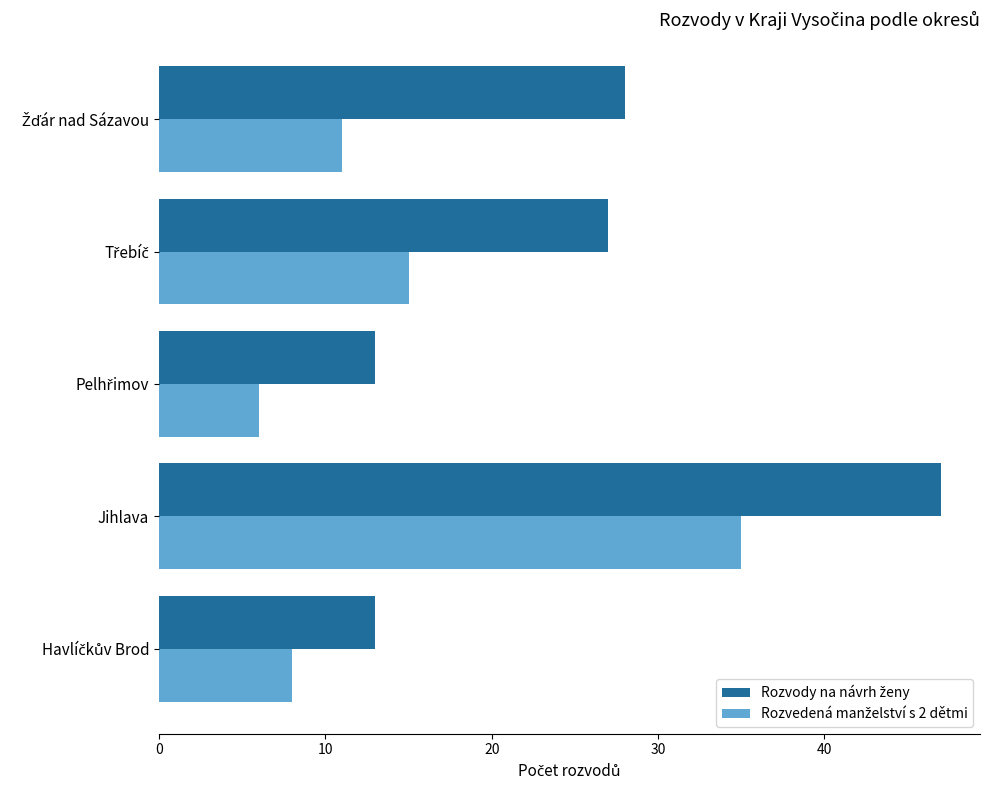

At which category is the sum across all series the highest?

Jihlava